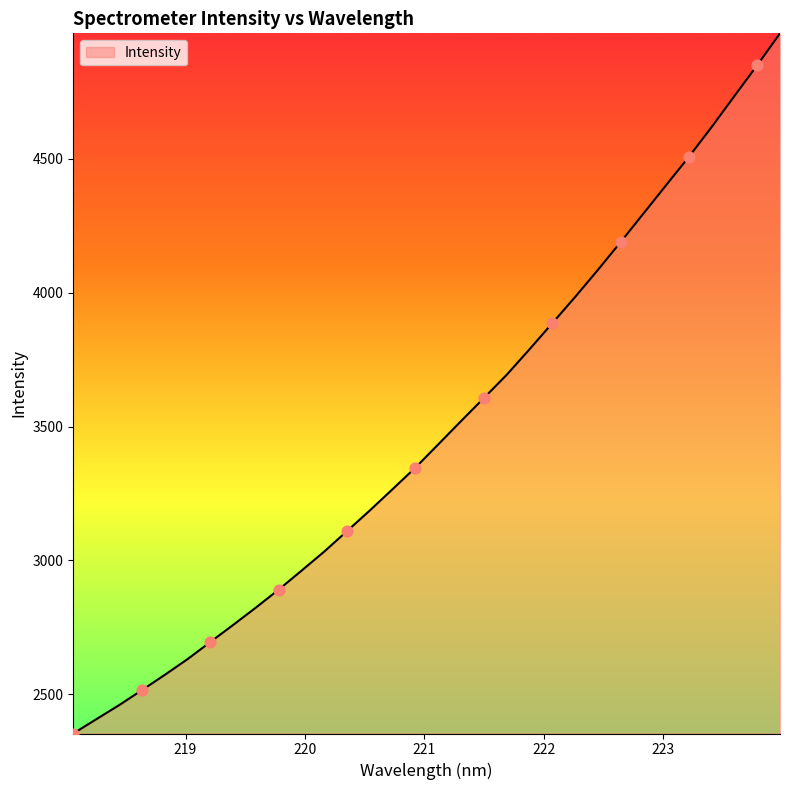

What is the maximum value shown in the chart?

4969.0